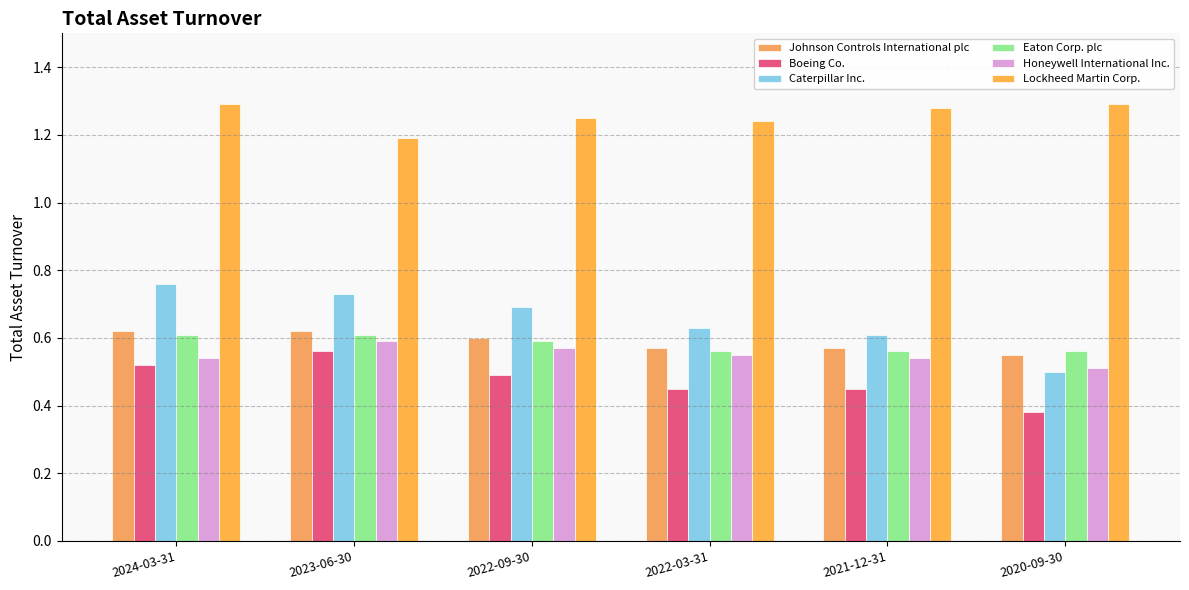

What is the difference between the second highest and second lowest values in the Boeing Co. series?

0.1